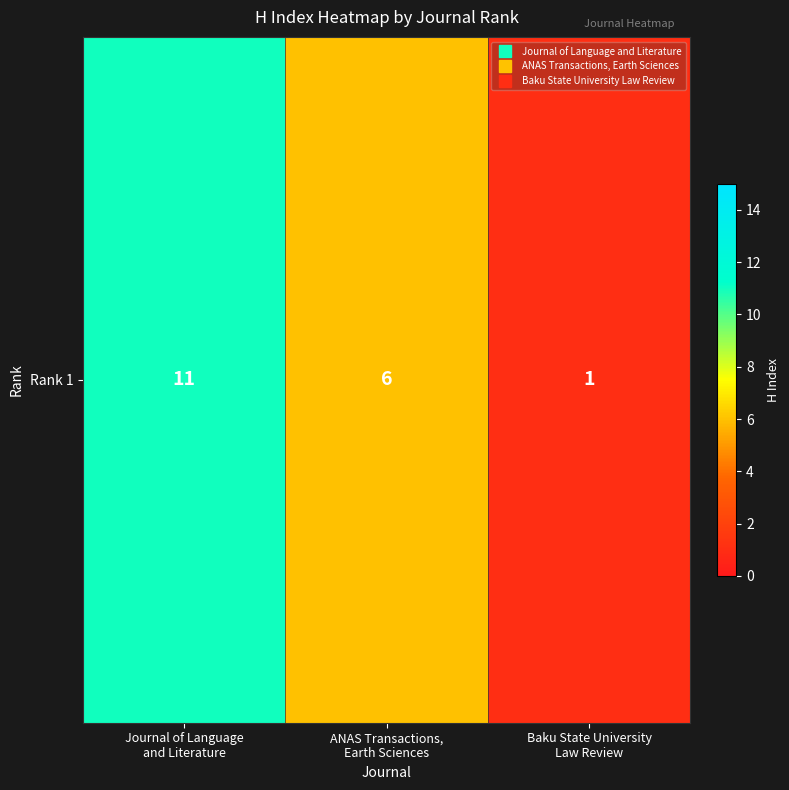

What is the smallest value displayed?

1